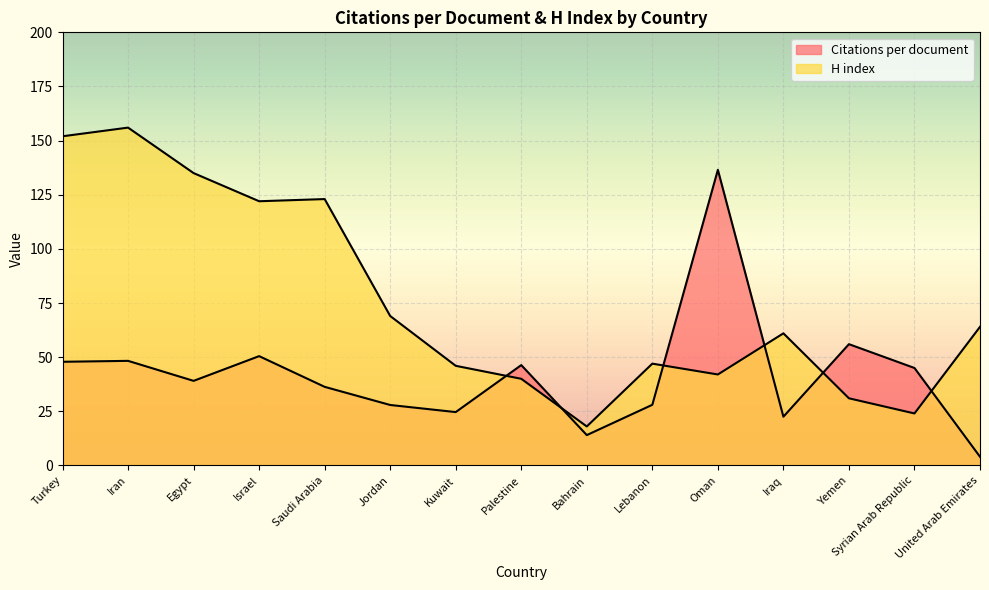

Does the chart display data point markers on the line(s)?

No